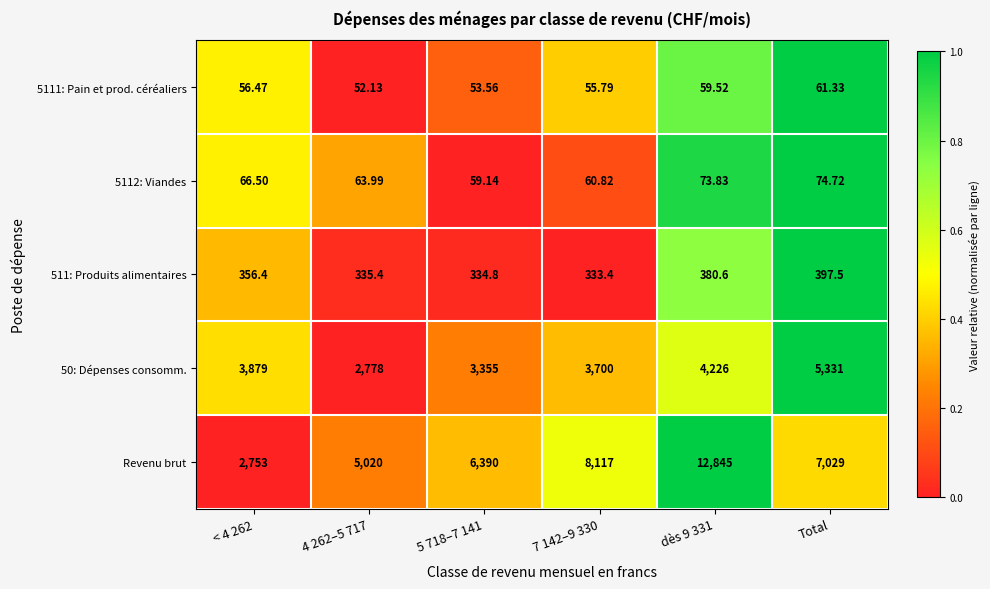

Between 5 718–7 141 and Total, which series saw the biggest shift?

50: Dépenses consomm.